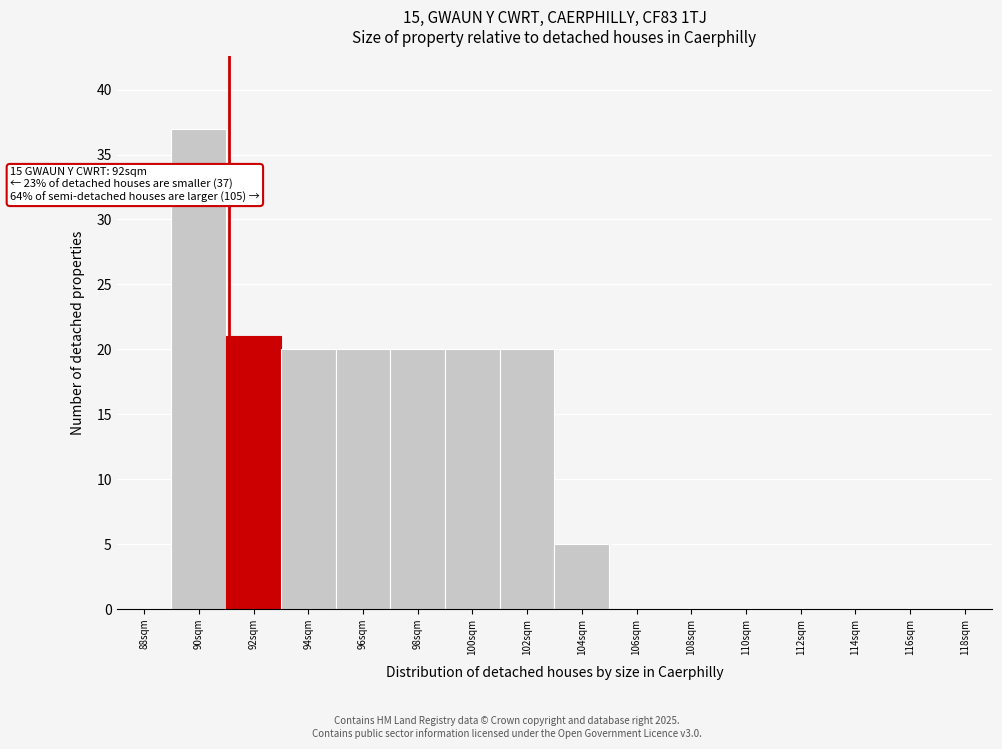

Reading left to right, list all the values displayed in this chart.

88sqm=0	90sqm=37	92sqm=21	94sqm=20	96sqm=20	98sqm=20	100sqm=20	102sqm=20	104sqm=5	106sqm=0	108sqm=0	110sqm=0	112sqm=0	114sqm=0	116sqm=0	118sqm=0